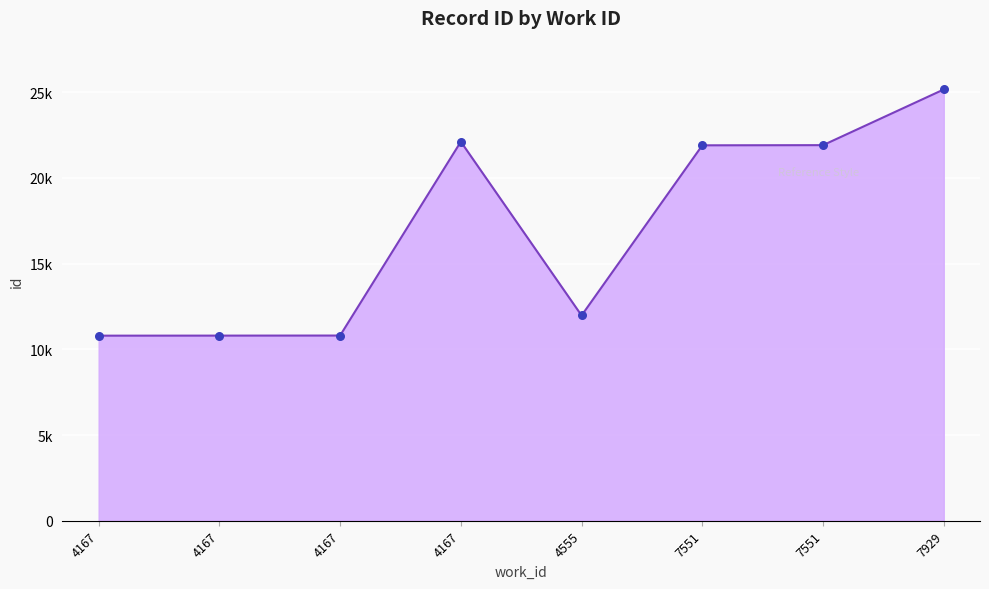

What is the ratio of the value at 7551 to the value at 7929?

0.9